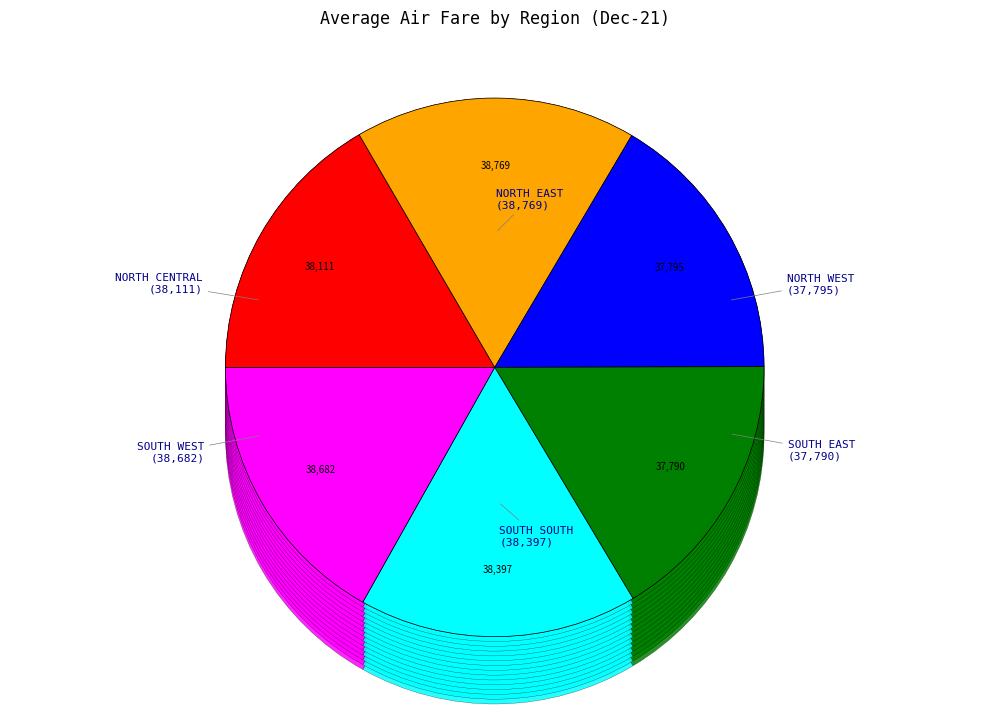

Which slice is the smallest?

SOUTH EAST